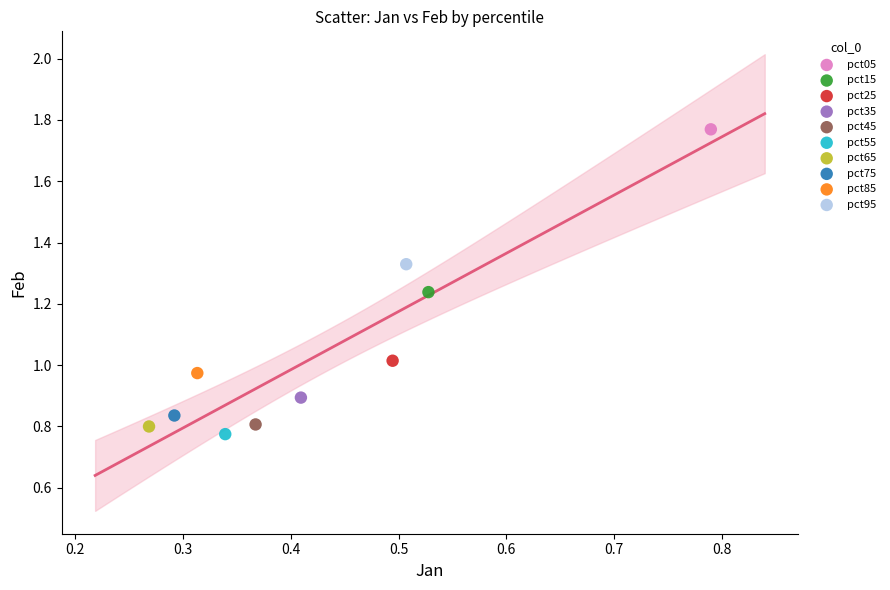

Which series contains the lowest Y value?

pct55